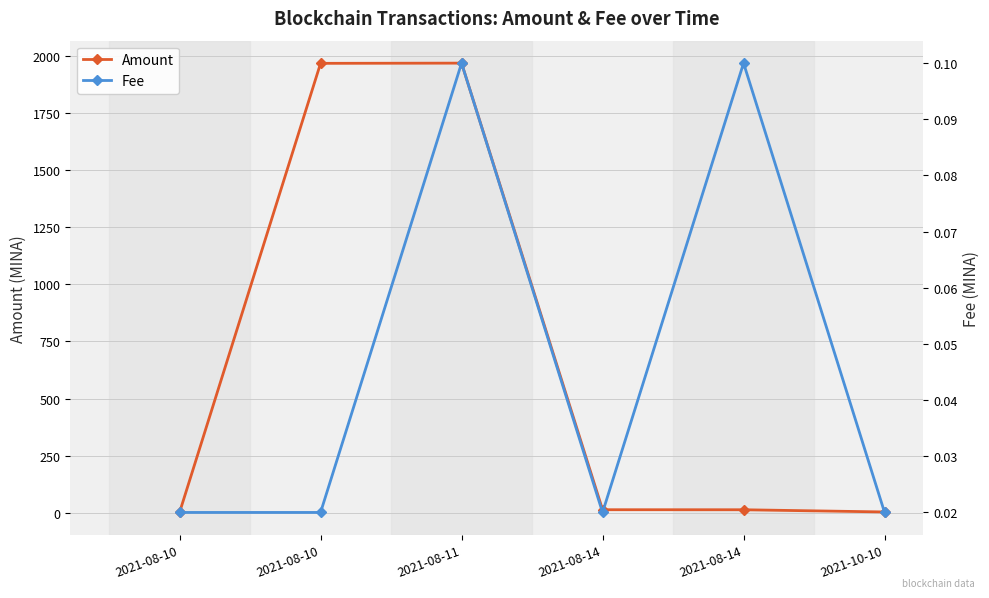

Rank the series by their maximum value, from highest to lowest.

Amount, Fee